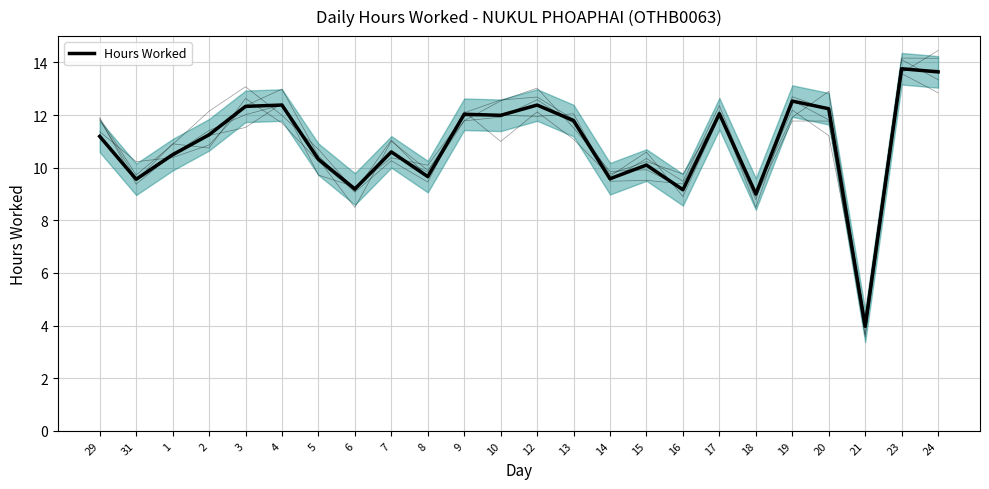

Reading left to right, extract all data points from this chart.

11.2	9.6	10.5	11.2	12.3	12.4	10.3	9.2	10.6	9.7	12.0	12.0	12.4	11.8	9.6	10.1	9.2	12.1	9.0	12.5	12.2	4.0	13.8	13.6